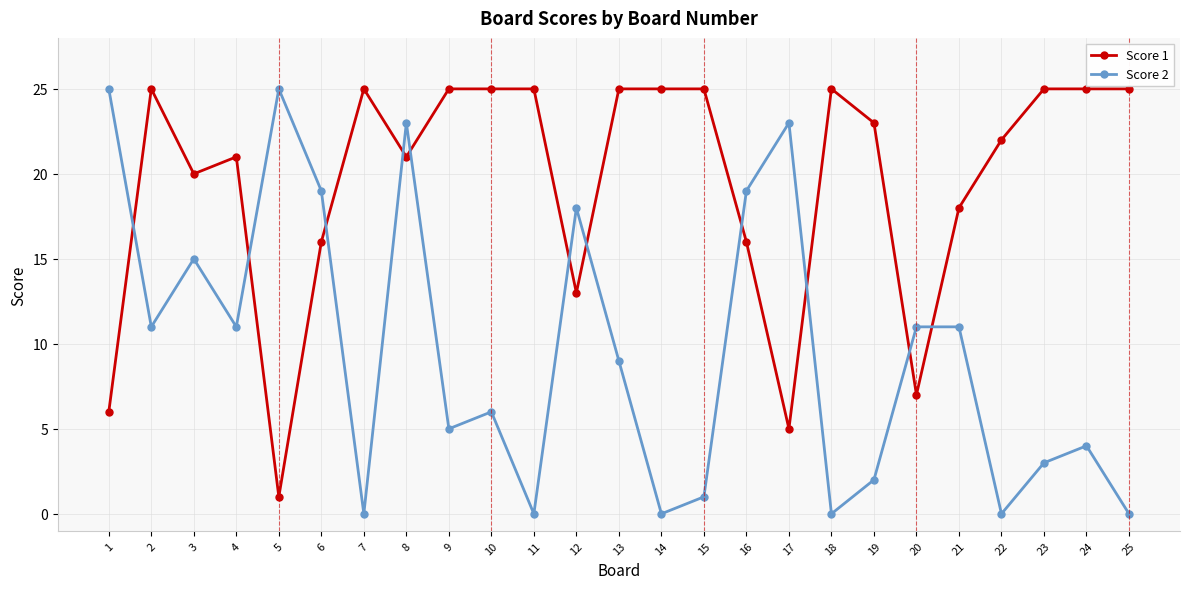

Reading right to left, list all the values displayed in this chart.

Score 1: 25=25	24=25	23=25	22=22	21=18	20=7	19=23	18=25	17=5	16=16	15=25	14=25	13=25	12=13	11=25	10=25	9=25	8=21	7=25	6=16	5=1	4=21	3=20	2=25	1=6
Score 2: 25=0	24=4	23=3	22=0	21=11	20=11	19=2	18=0	17=23	16=19	15=1	14=0	13=9	12=18	11=0	10=6	9=5	8=23	7=0	6=19	5=25	4=11	3=15	2=11	1=25